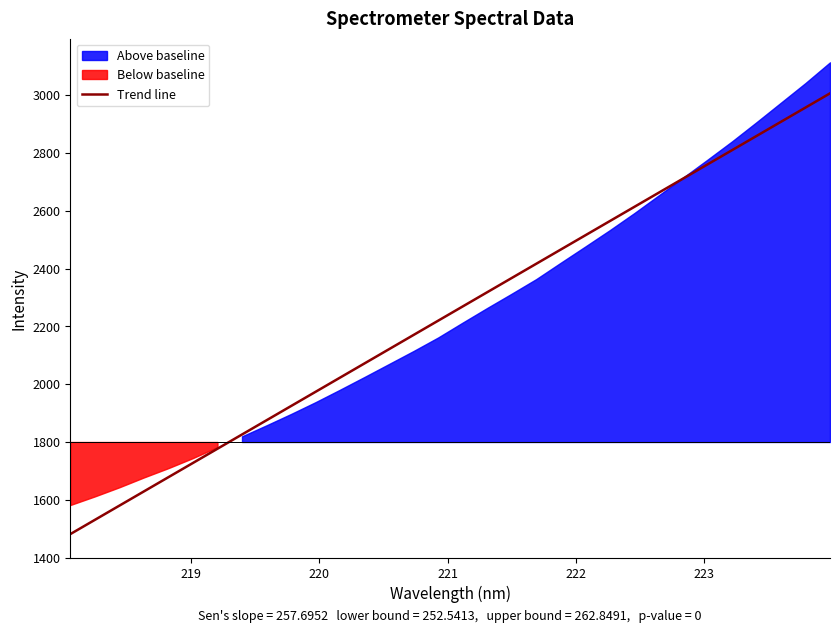

What is the minimum value for Trend line?

1481.1